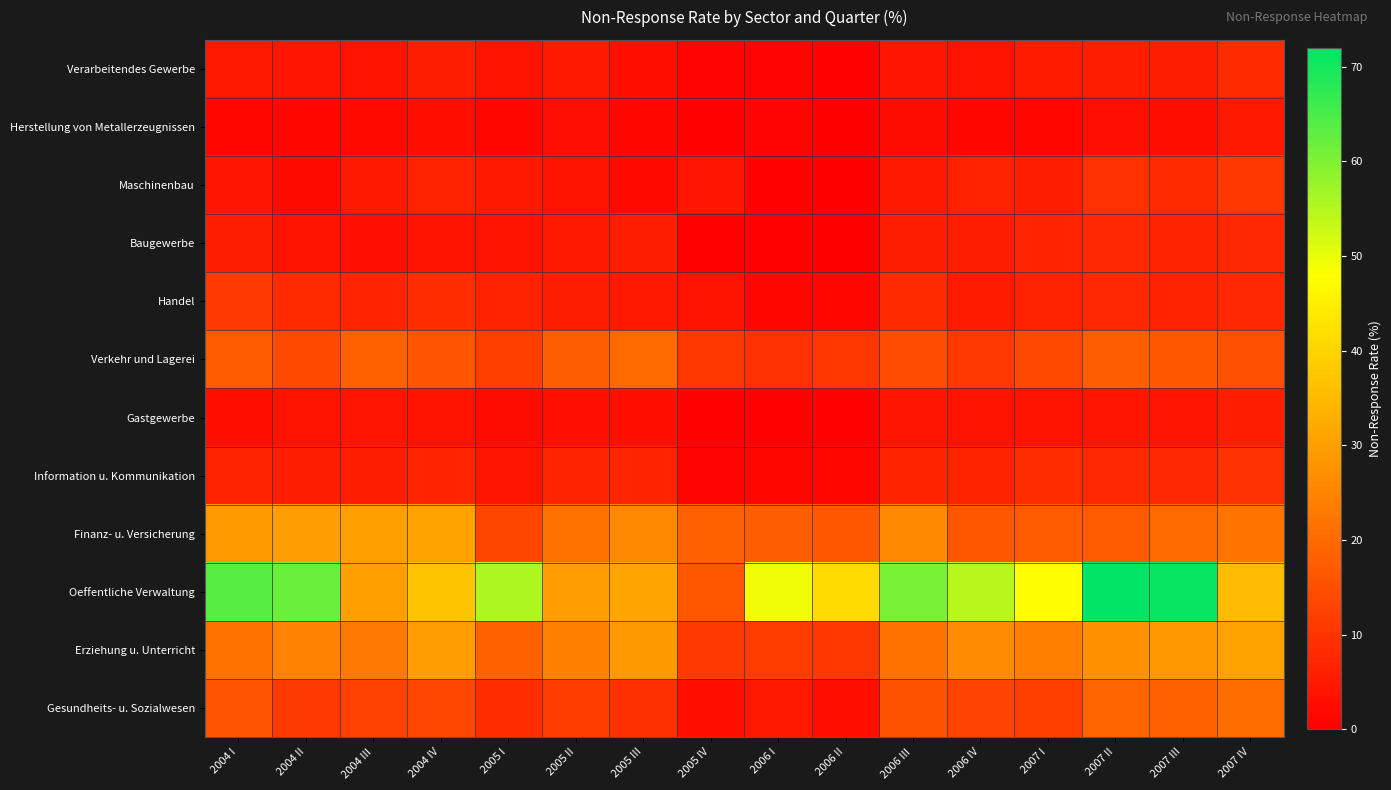

Which series has the largest range (max minus min)?

Oeffentliche Verwaltung